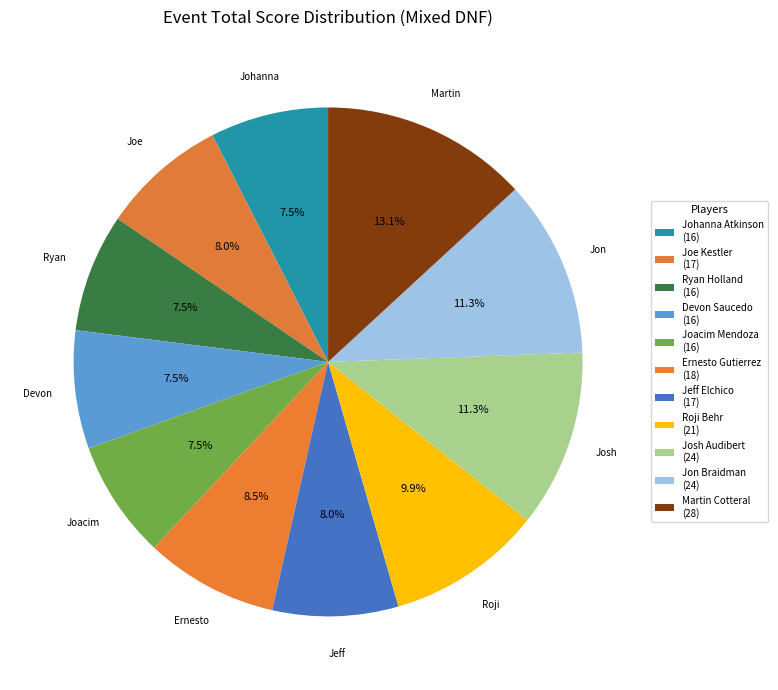

To the nearest percent, what is the difference between the Martin Cotteral and Roji Behr slice percentages?

3%